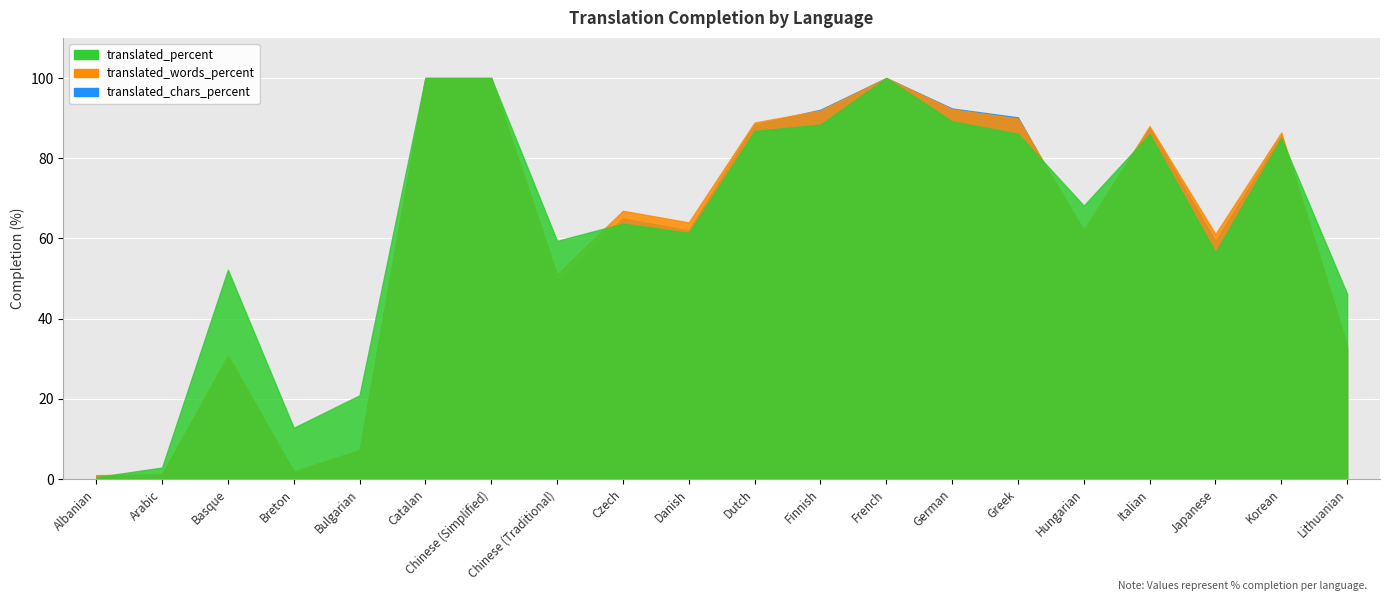

Rank the categories by translated_chars_percent value from lowest to highest.

Albanian, Arabic, Breton, Bulgarian, Basque, Lithuanian, Chinese (Traditional), Japanese, Hungarian, Danish, Czech, Korean, Italian, Dutch, Greek, Finnish, German, Catalan, Chinese (Simplified), French